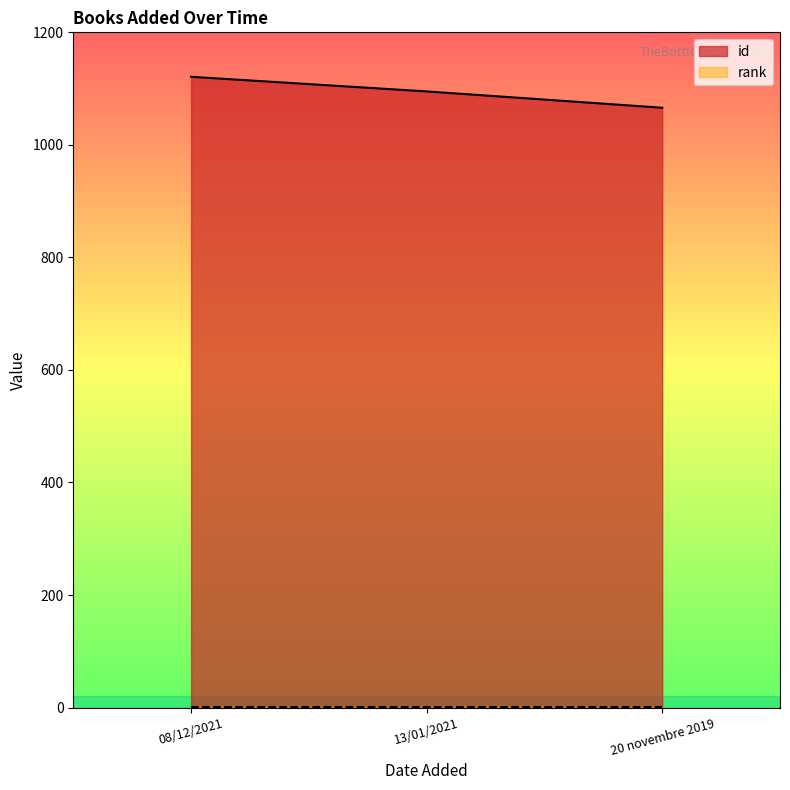

Which category has the highest value across all series?

08/12/2021